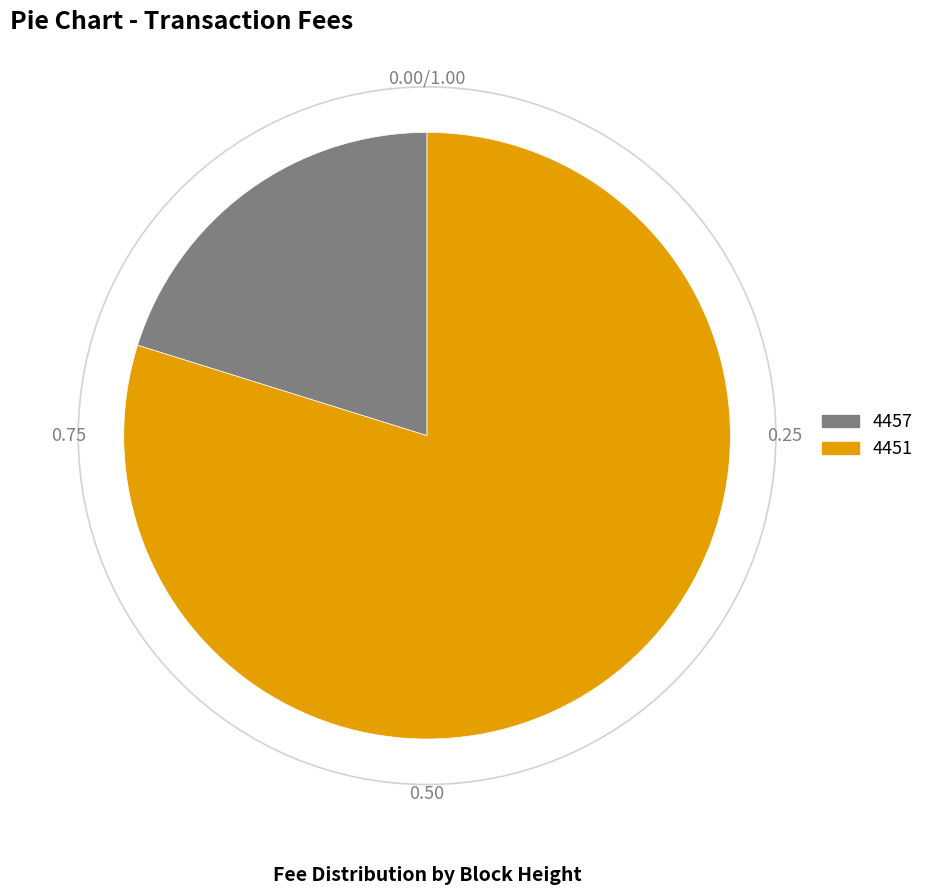

The 4457 slice represents 30% of the pie. True or false?

False